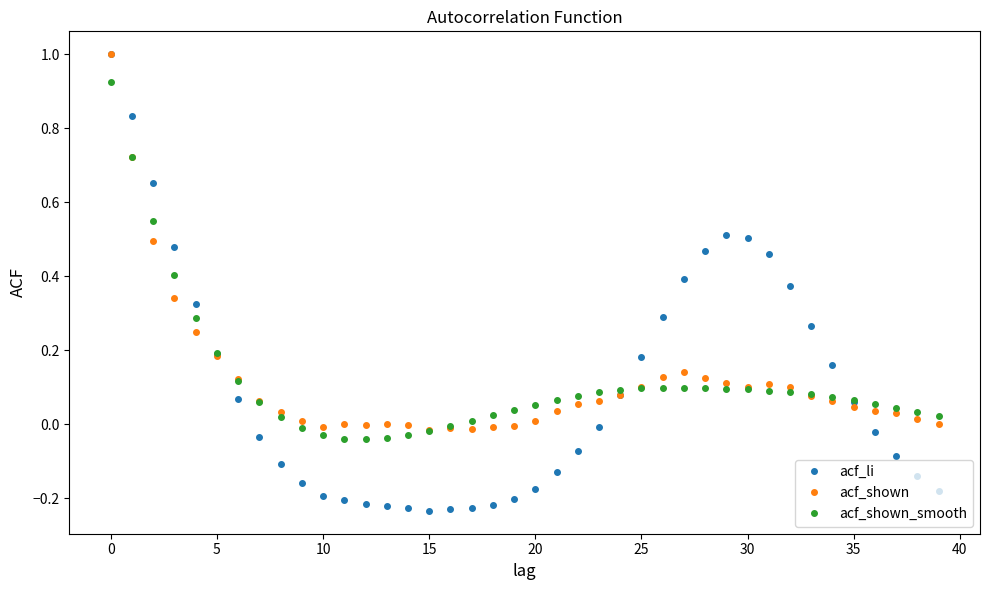

True or false: acf_shown has more than 1 interior local peaks.

True